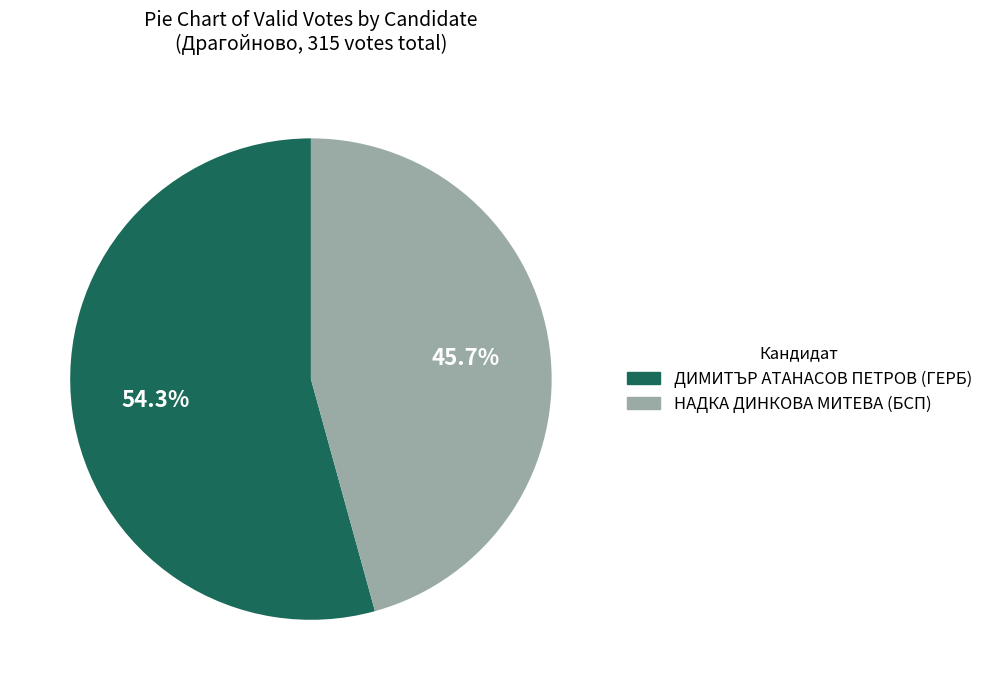

Rank the categories by value from highest to lowest.

ДИМИТЪР АТАНАСОВ ПЕТРОВ (ГЕРБ), НАДКА ДИНКОВА МИТЕВА (БСП)